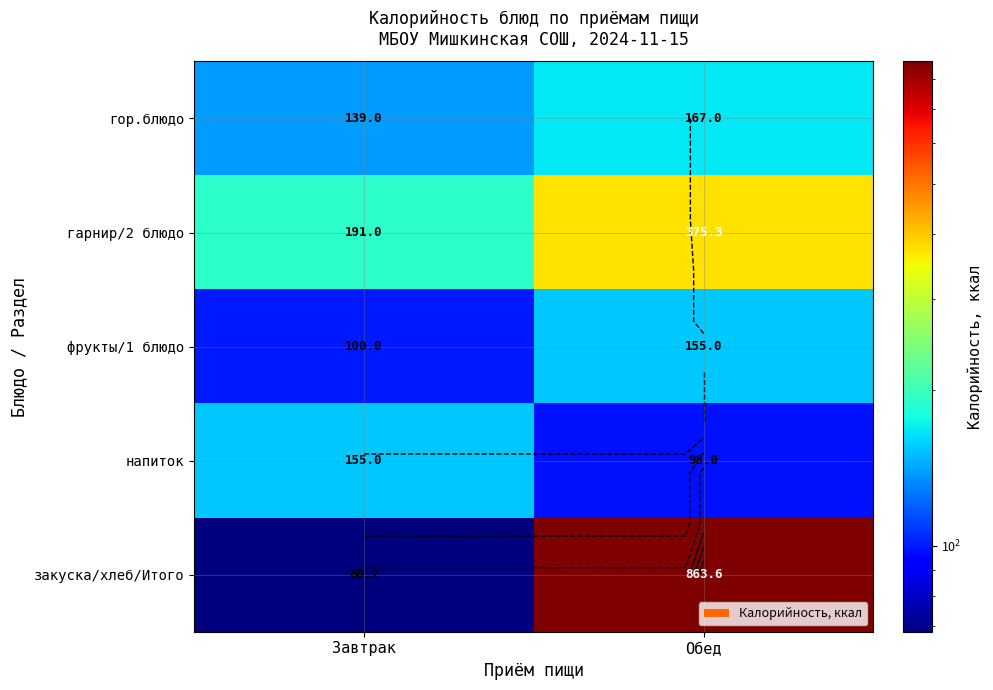

The value of гор.блюдо at Обед is 167.0. True or false?

True